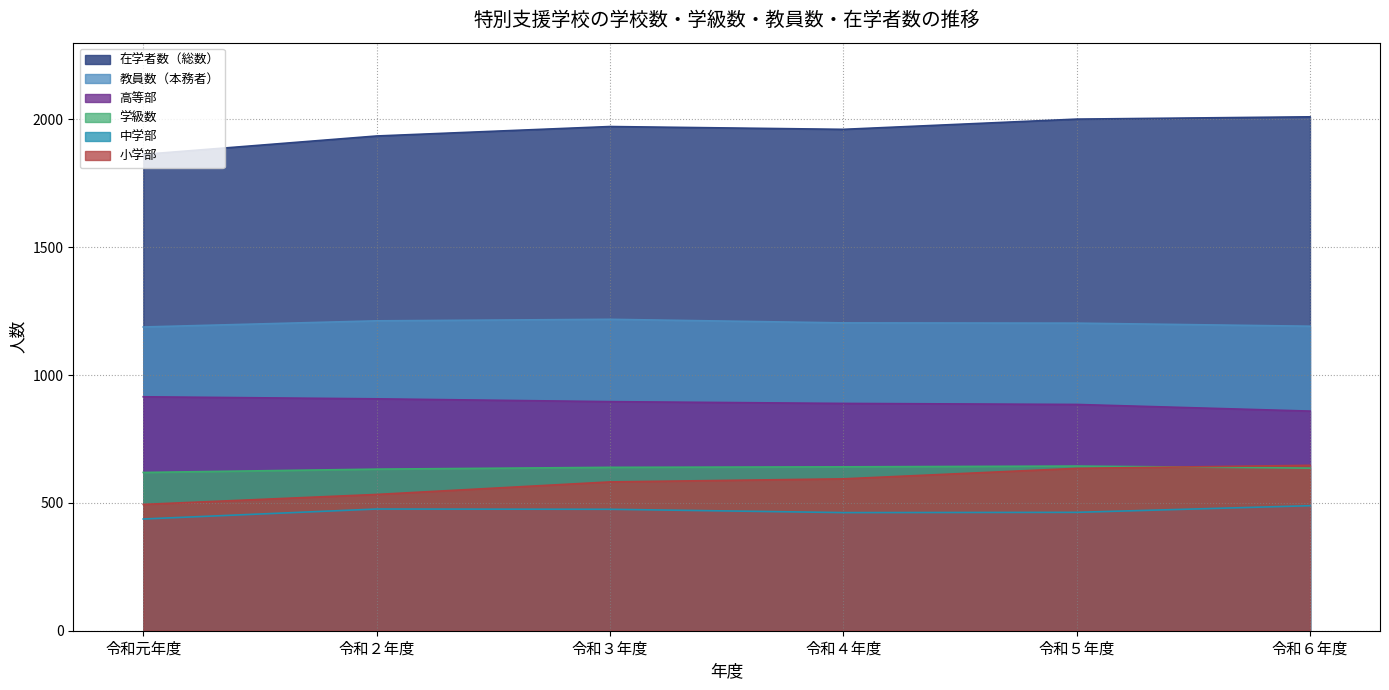

Is the value of 中学部 at 令和３年度 greater than the value of 小学部 at 令和３年度?

No